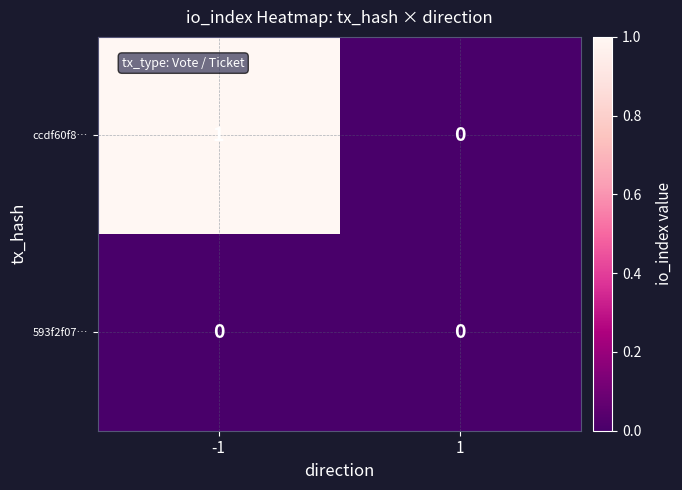

True or false: ccdf60f8… has a value of 1 at -1.

True